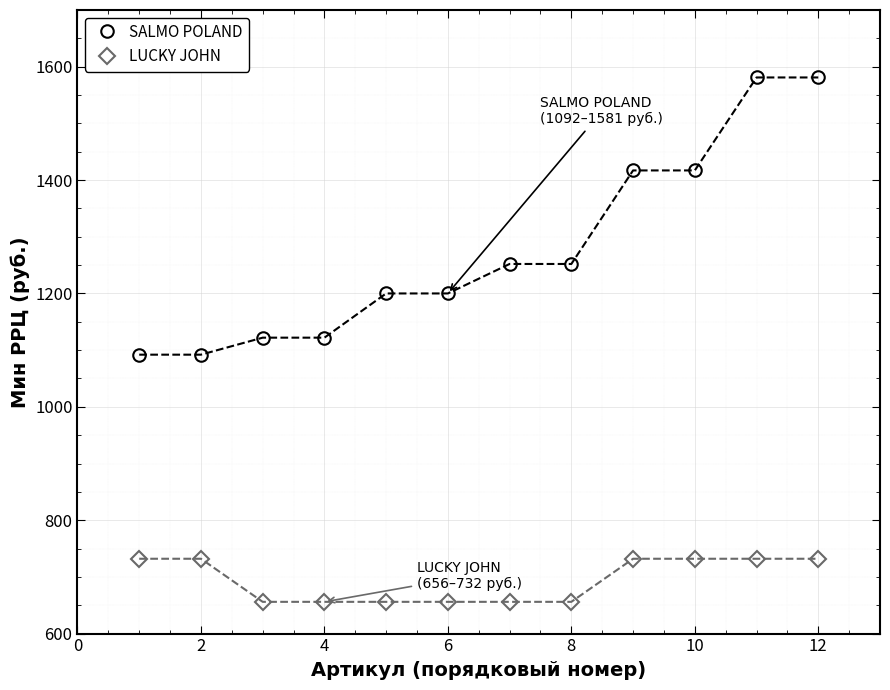

True or false: LUCKY JOHN and SALMO POLAND cross at least once.

False